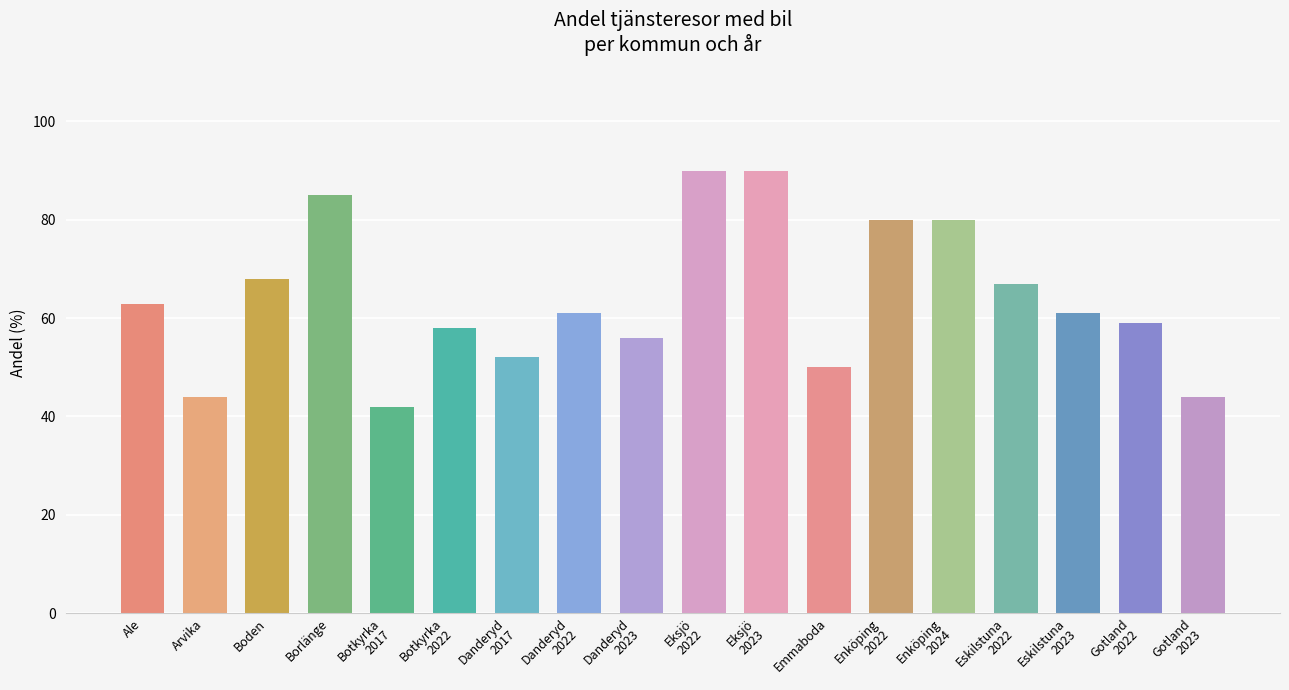

What is the average value?

63.9